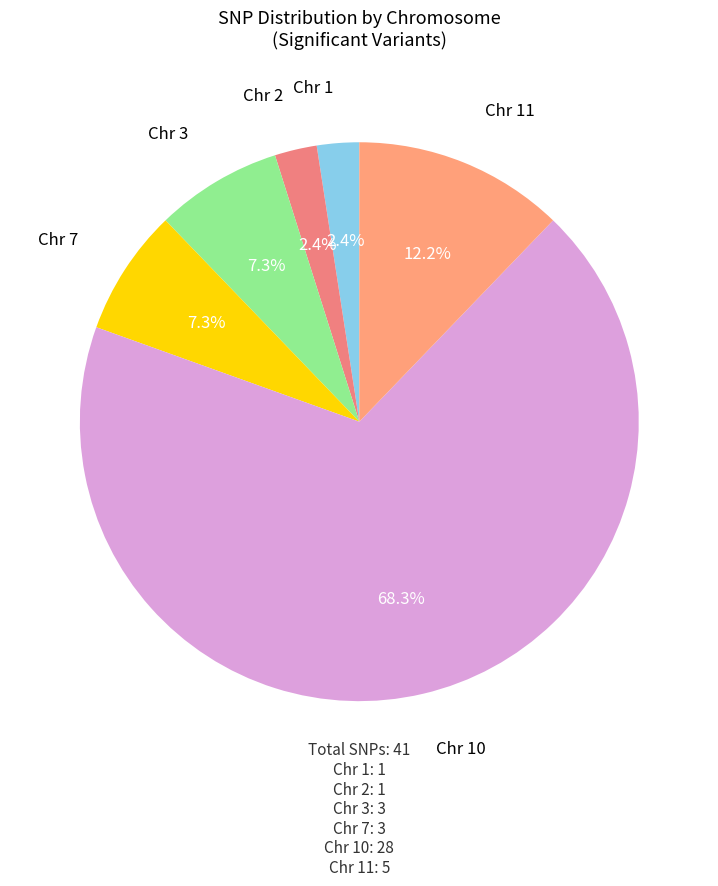

Is there a majority slice in this chart?

Yes